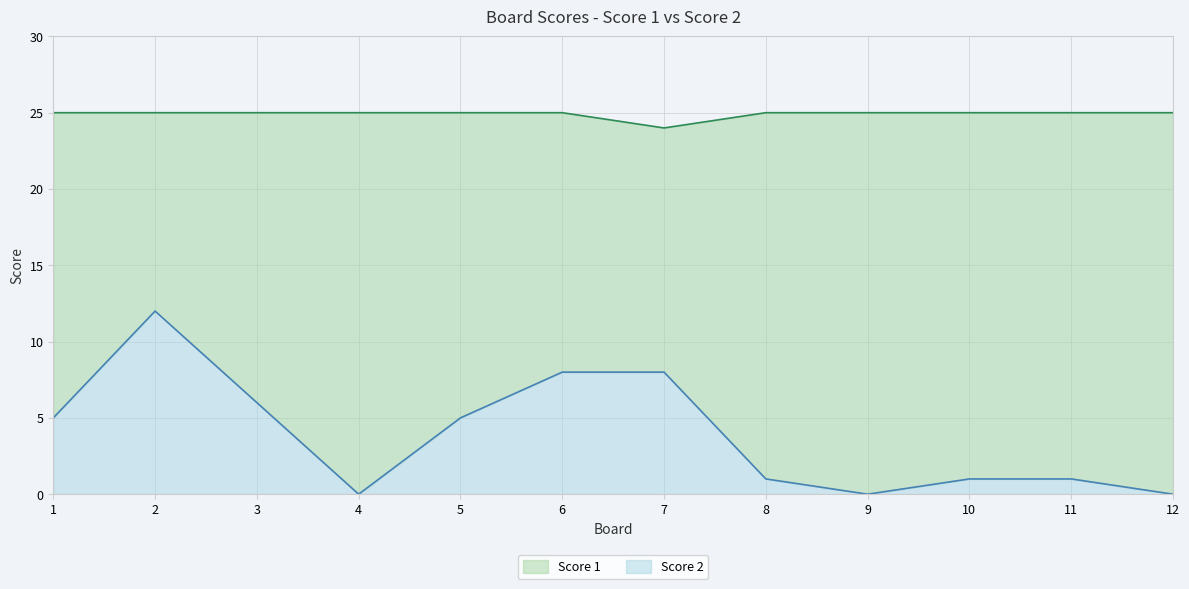

Reading left to right, list all the values displayed in this chart.

Score 1: 1=25	2=25	3=25	4=25	5=25	6=25	7=24	8=25	9=25	10=25	11=25	12=25
Score 2: 1=5	2=12	3=6	4=0	5=5	6=8	7=8	8=1	9=0	10=1	11=1	12=0